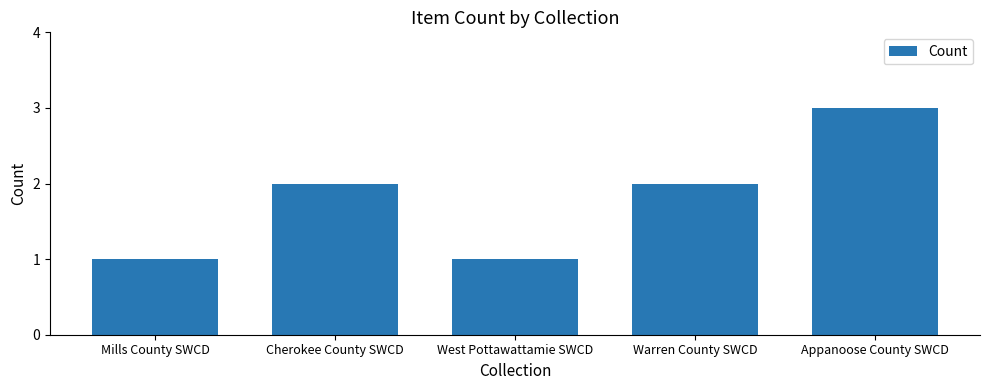

The chart shows a value of 2 at Warren County SWCD. True or false?

True